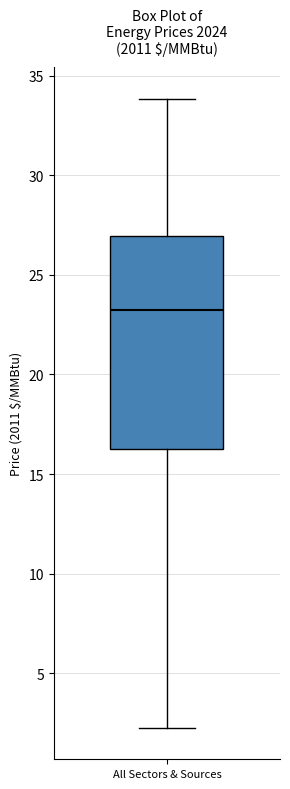

Read this box plot against the y-axis: the position of the median line, the range covered by the box, and the ends of both whiskers. The values are not printed on the chart, so give them approximately, as read against the axis.

median 23.0, box 16.5 to 27.0, whiskers 2.5 to 34.0